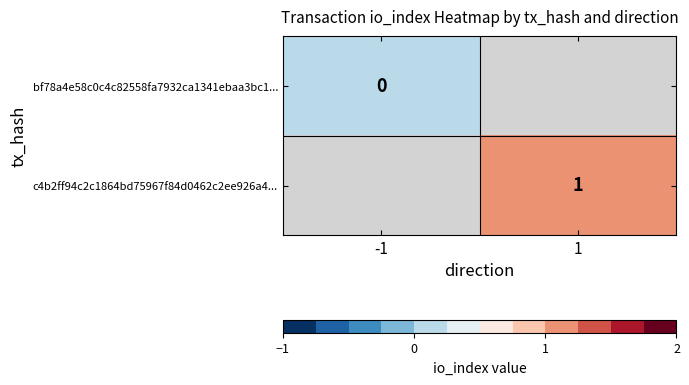

At which category does the chart reach its minimum across all series?

-1